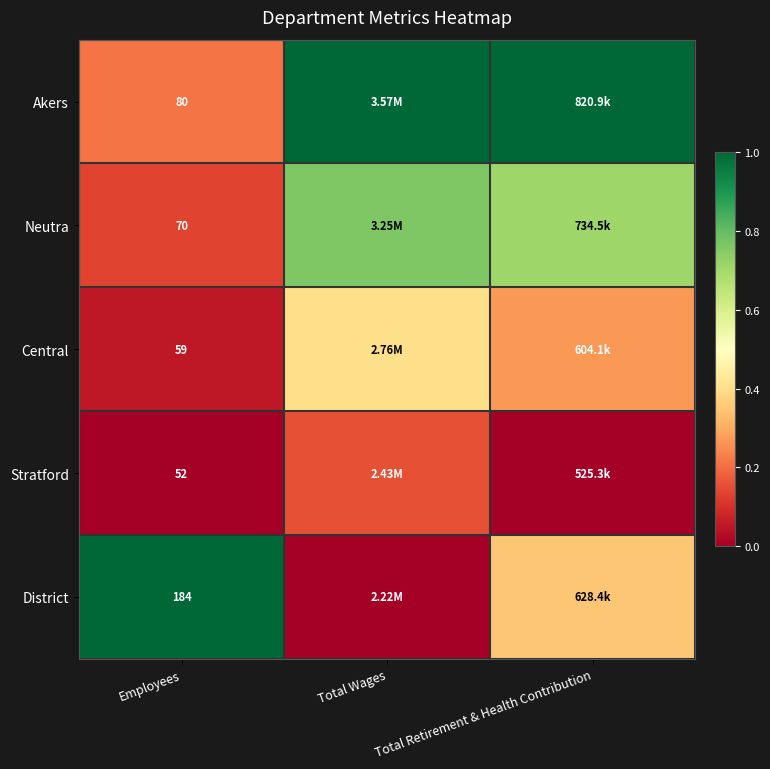

Is the value of District at Employees greater than the value of Neutra at Employees?

Yes